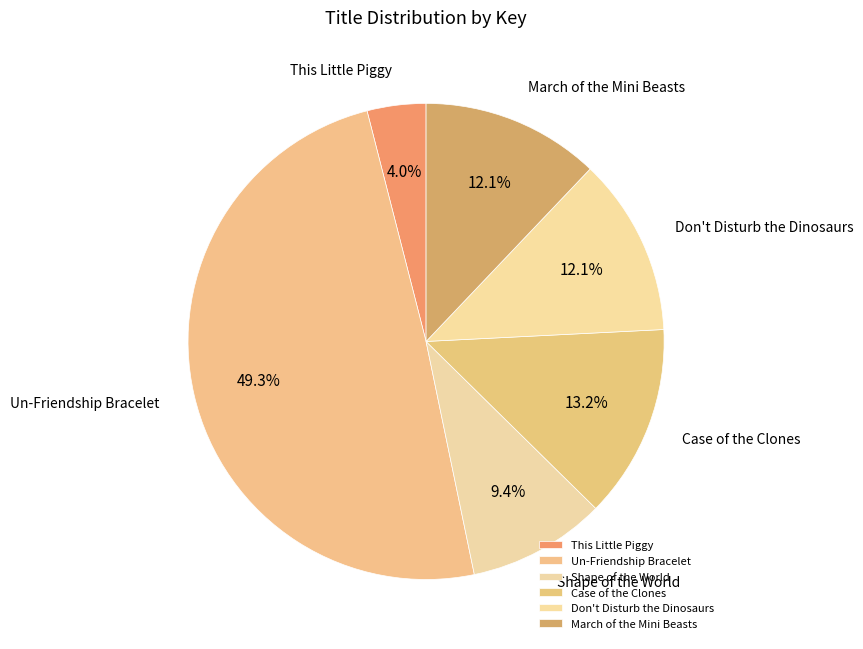

To the nearest percent, what is the difference between the This Little Piggy and Case of the Clones slice percentages?

9%